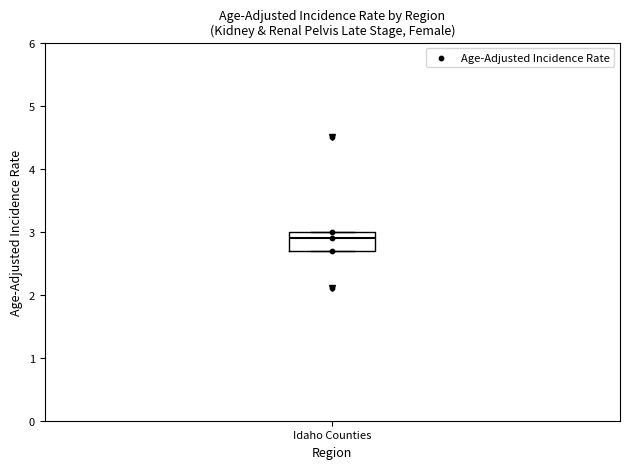

Where is the lower edge of the box for Idaho Counties on the y-axis? The values are not printed on the chart, so give them approximately, as read against the axis.

2.7